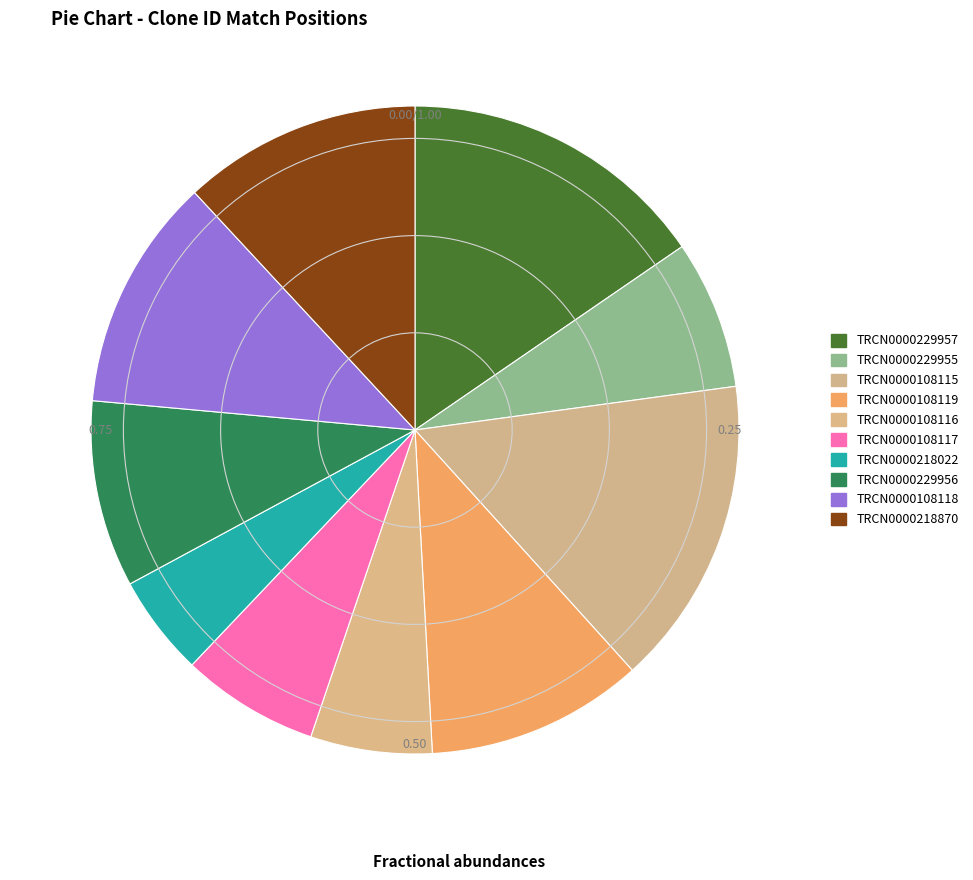

How many segments does this pie chart have?

10